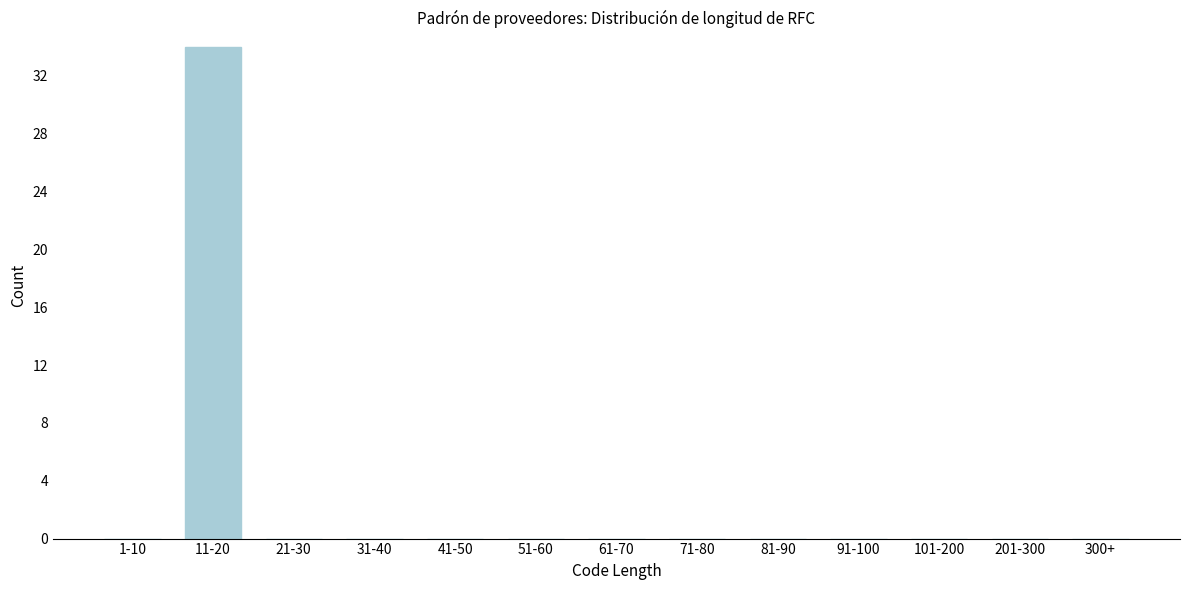

Reading right to left, extract all data points from this chart.

300+=0	201-300=0	101-200=0	91-100=0	81-90=0	71-80=0	61-70=0	51-60=0	41-50=0	31-40=0	21-30=0	11-20=34	1-10=0